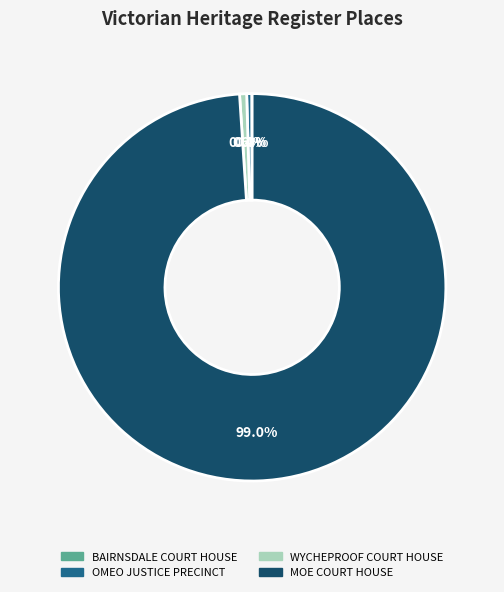

What portion of the pie excludes MOE COURT HOUSE?

1.0%